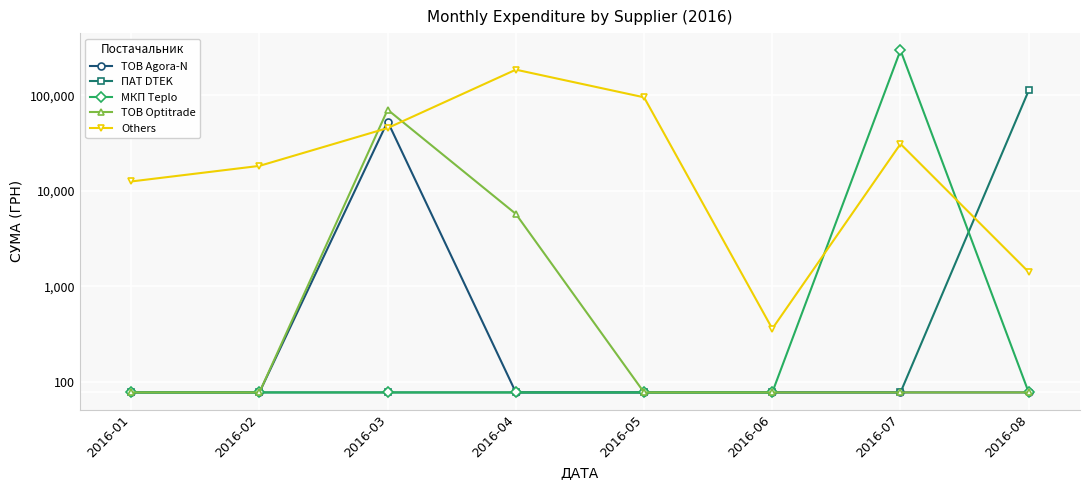

Which has a higher value, 2016-03 or 2016-08?

2016-03